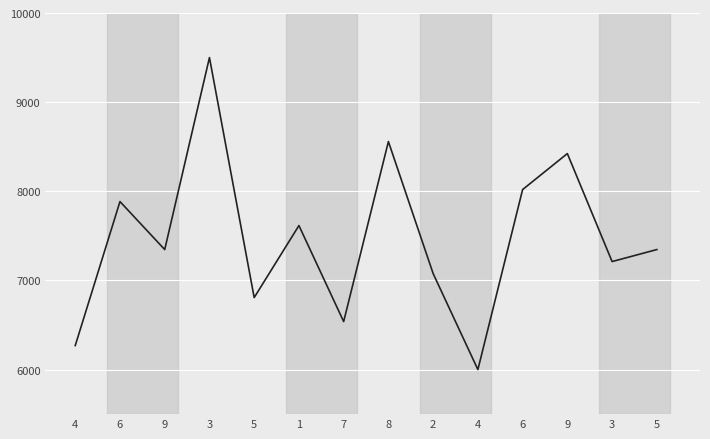

The chart shows a value of 7211.5 at 3. True or false?

True